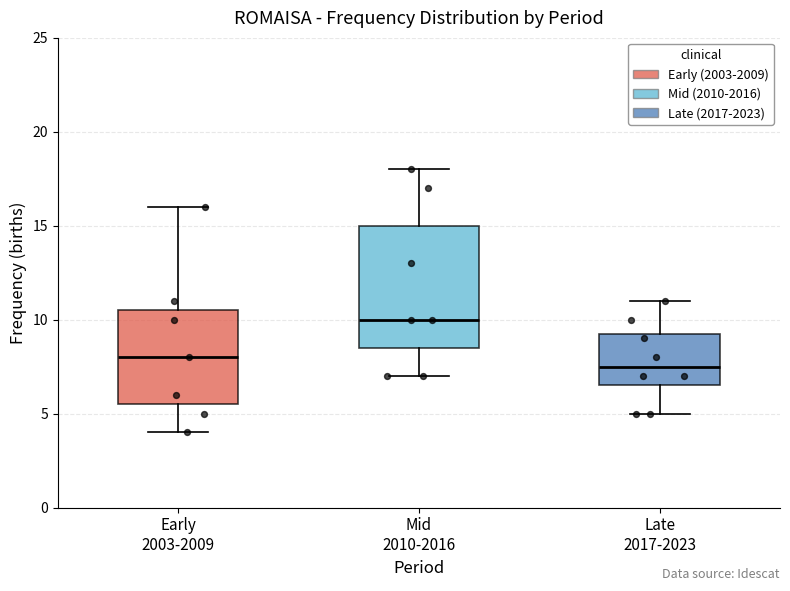

Which box is the tallest, from its lower edge to its upper edge?

Mid 2010-2016